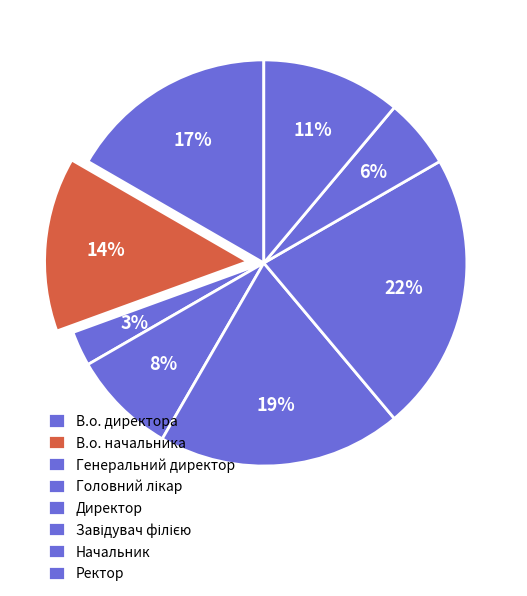

To the nearest percent, what is the difference between the Начальник and Головний лікар slice percentages?

3%